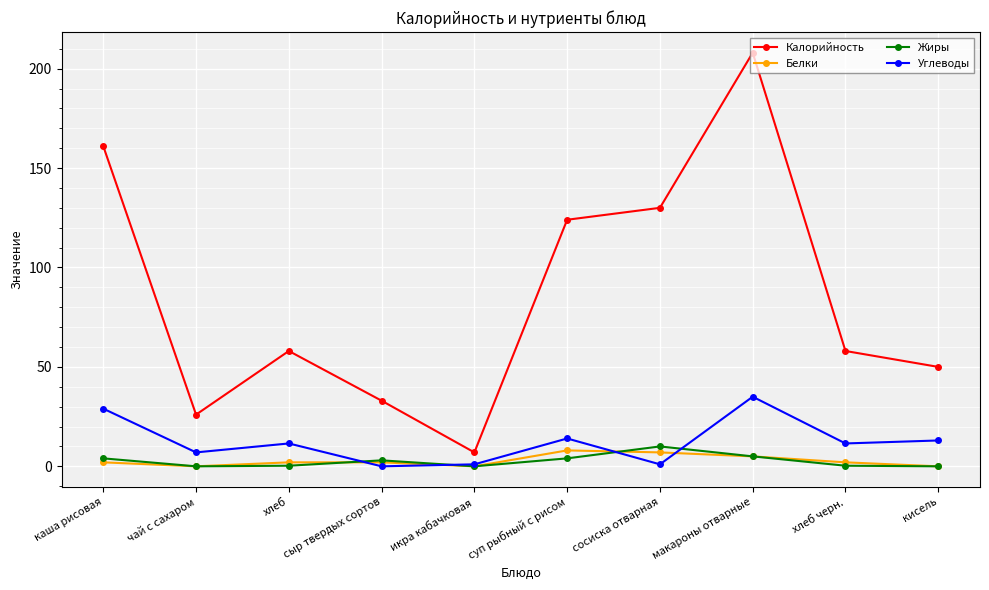

What is the label of the 2nd point from the right?

хлеб черн.